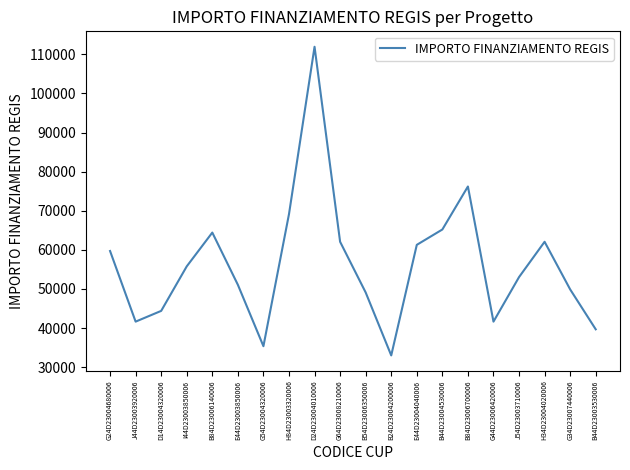

What is the minimum value shown in the chart?

32995.5